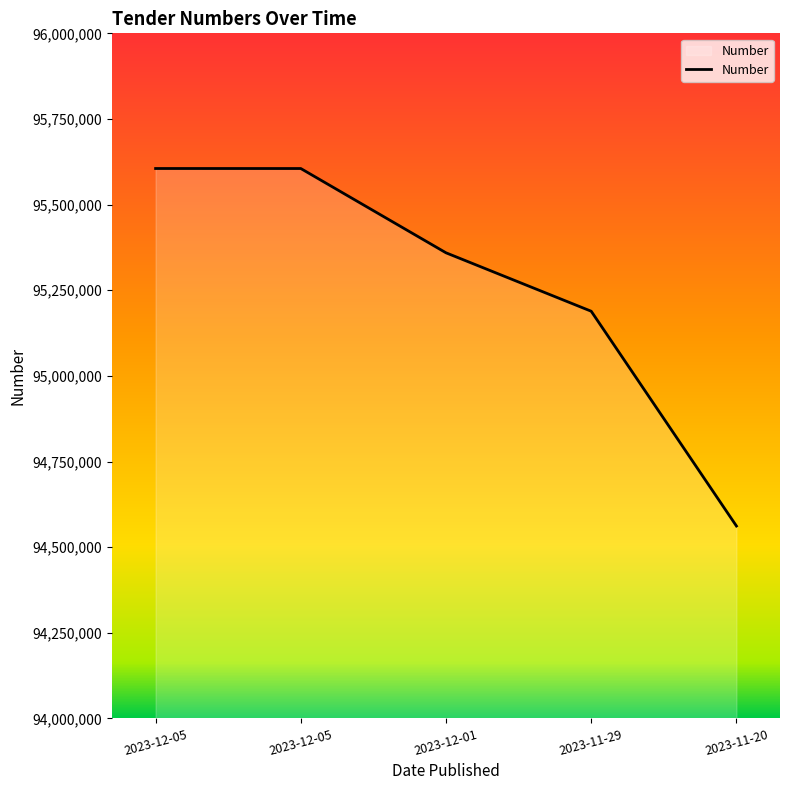

How many distinct data groups are displayed?

1